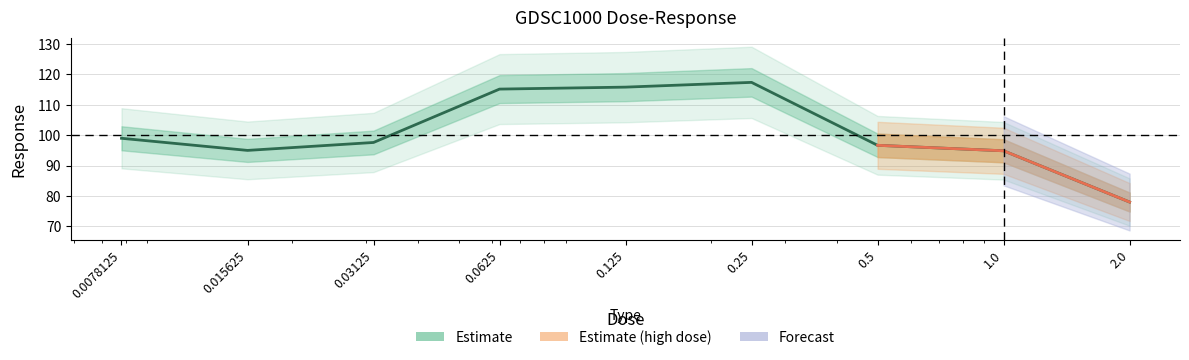

List the labels in order of value, largest first.

0.25, 0.125, 0.0625, 0.0078125, 0.03125, 0.5, 0.015625, 1.0, 2.0